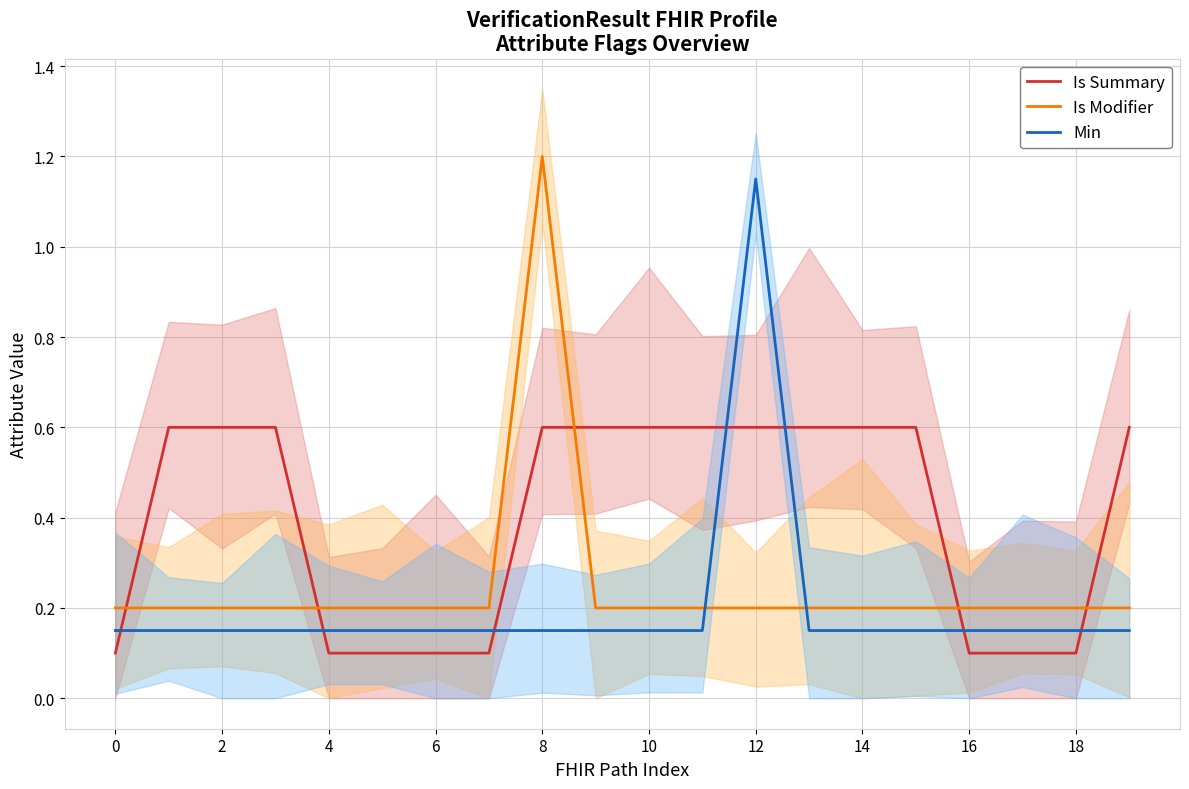

Which series has the largest total across all categories?

Is Summary